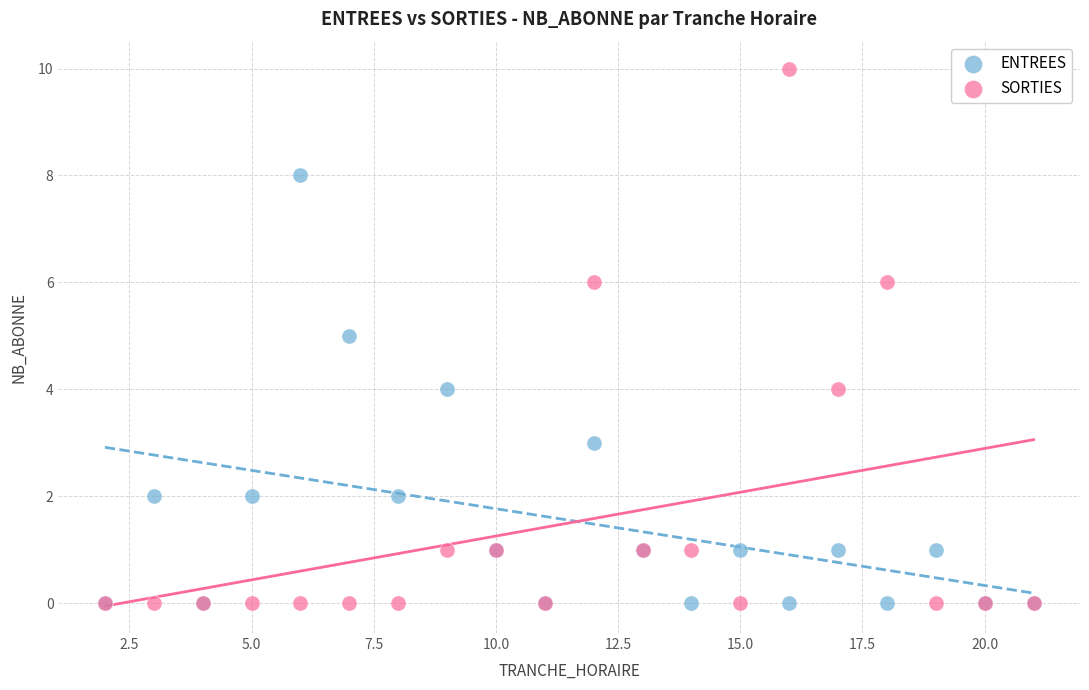

Which series contains the highest Y value?

SORTIES